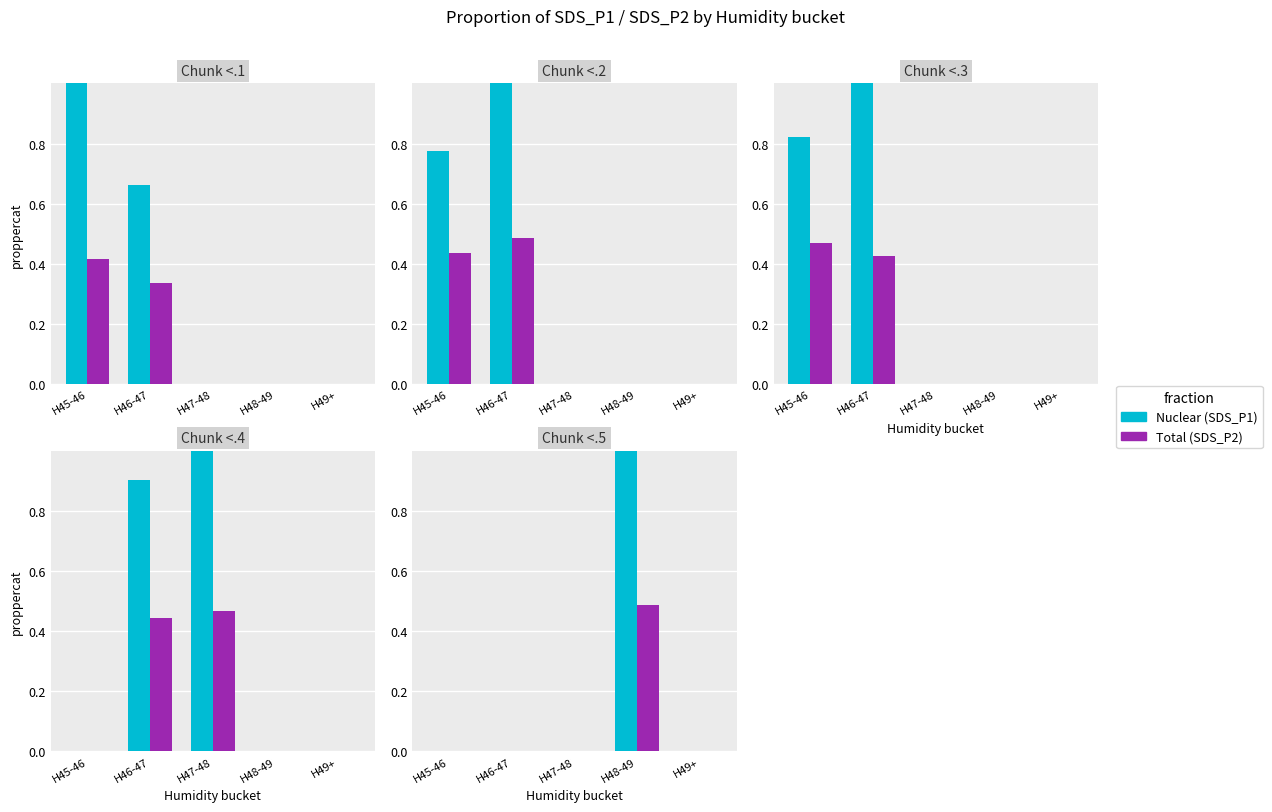

Between H49+ and H46-47, which is larger?

H49+